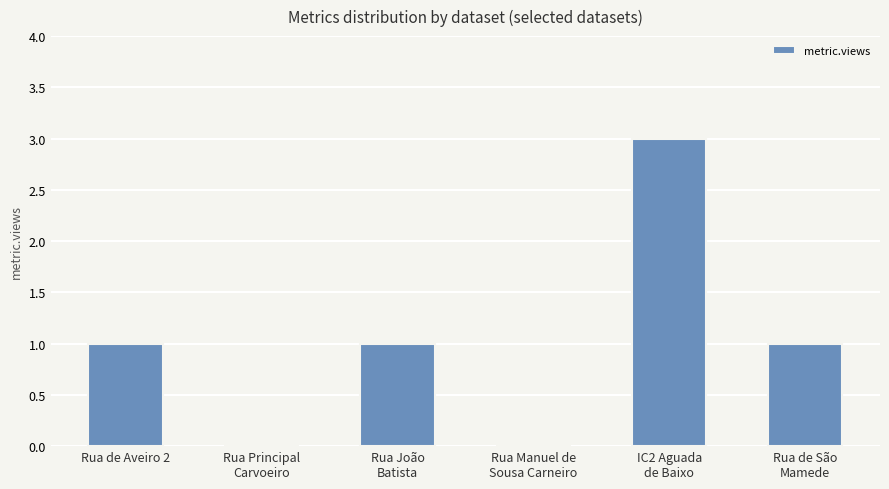

What is the ratio of the value at Rua de Aveiro 2 to the value at IC2 Aguada
de Baixo?

0.3